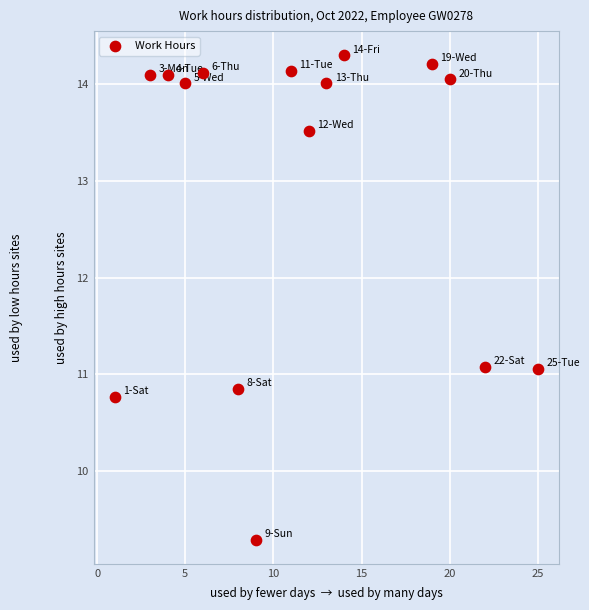

What is the range of X values (max minus min)?

24.0